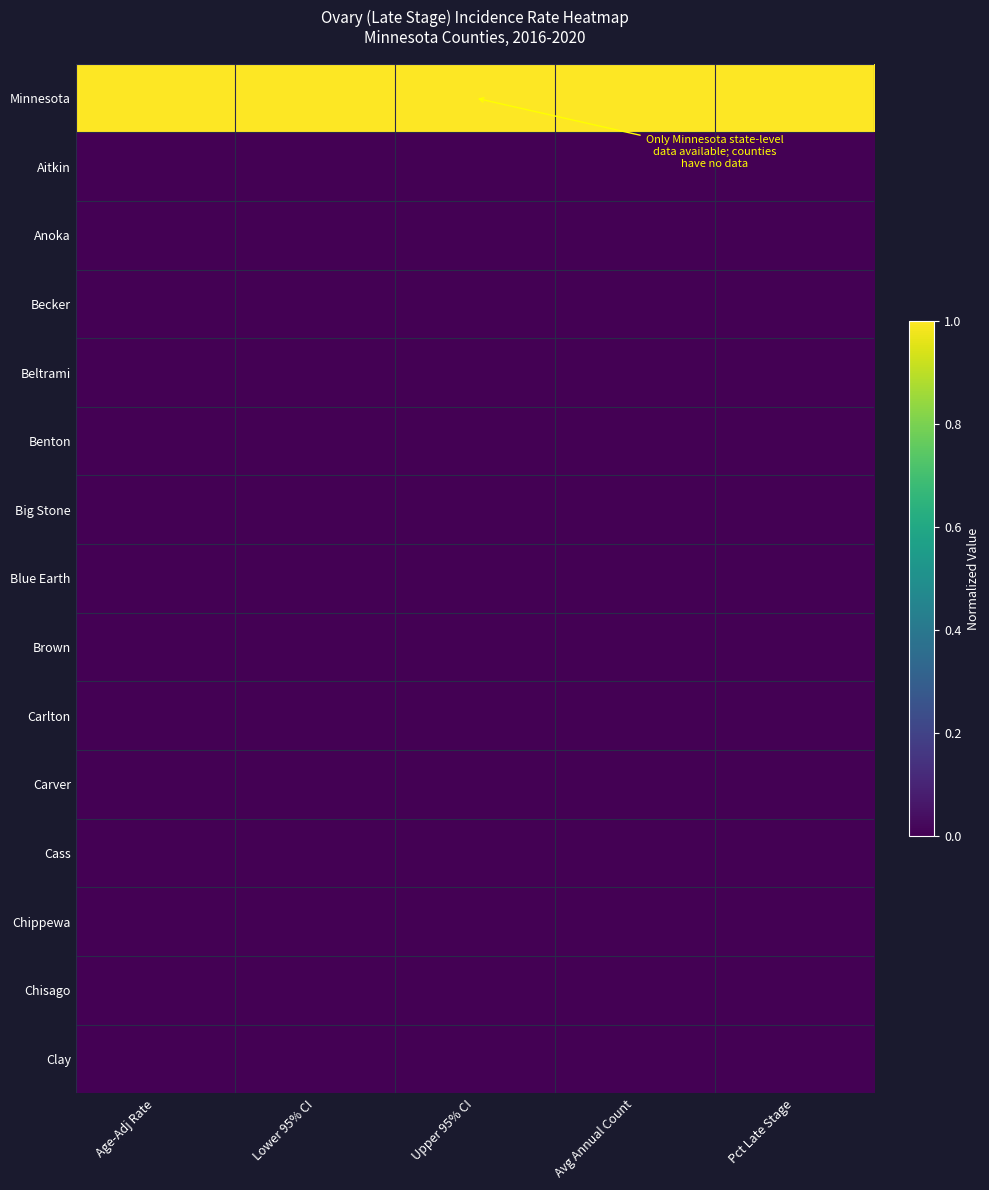

Which label corresponds to the smallest value in the chart?

Age-Adj Rate